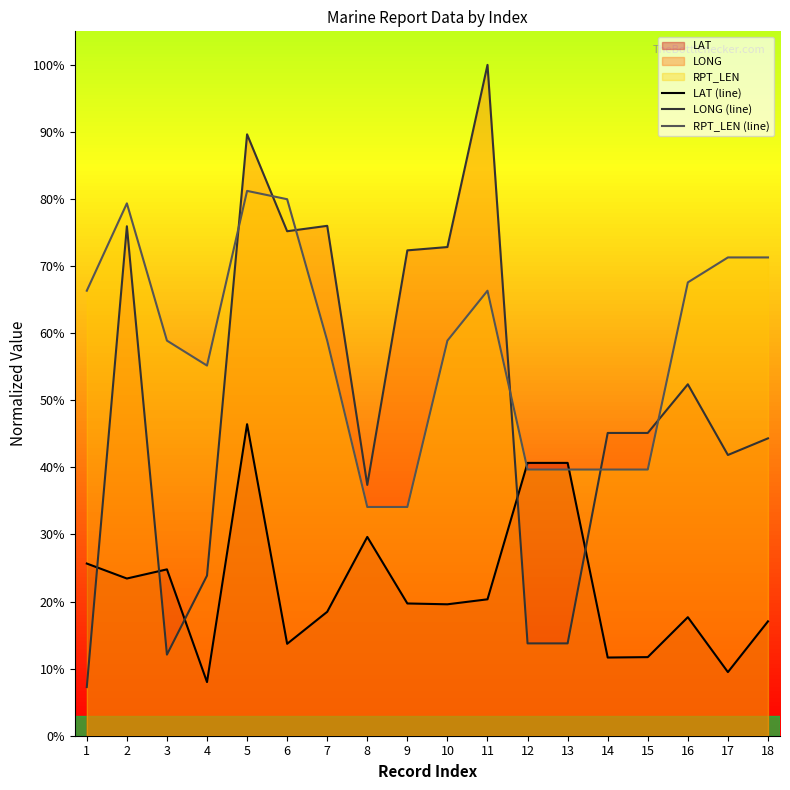

What is the spread (max minus min) of values at 15?

33.4